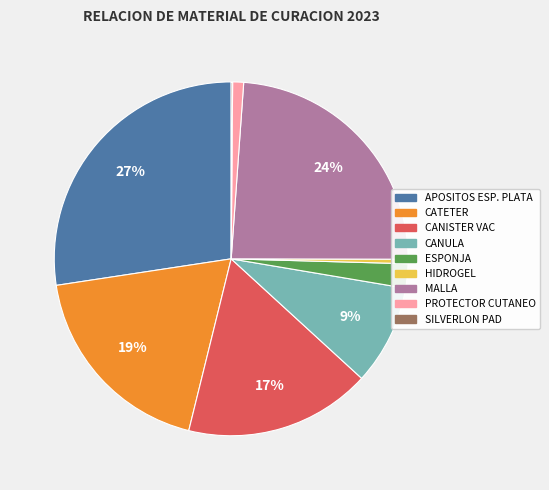

To the nearest percent, what is the average slice percentage?

11%